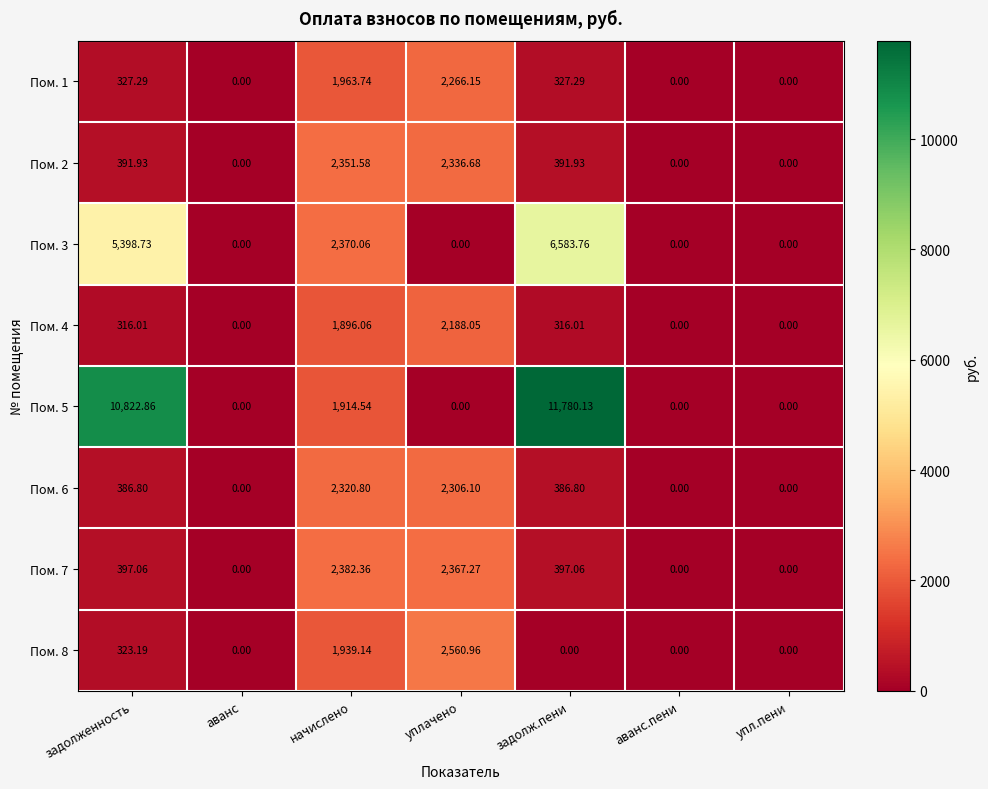

At which label is Пом. 3 closest to 3291?

начислено